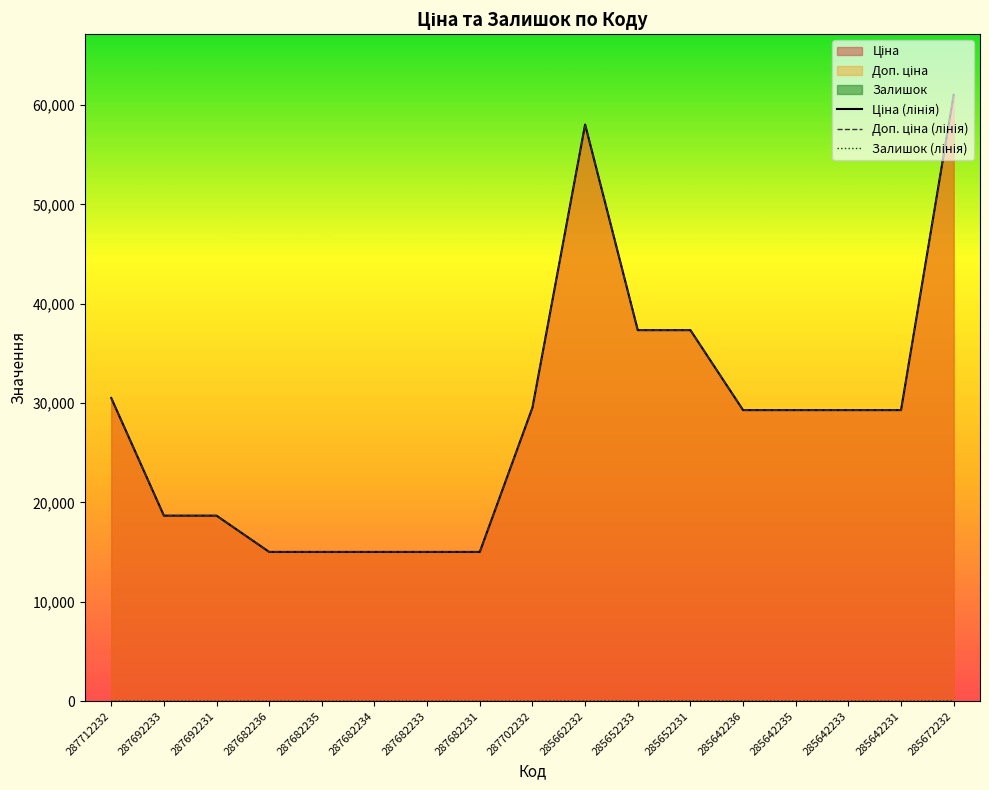

Read the Залишок (лінія) value at 285652233.

12.0